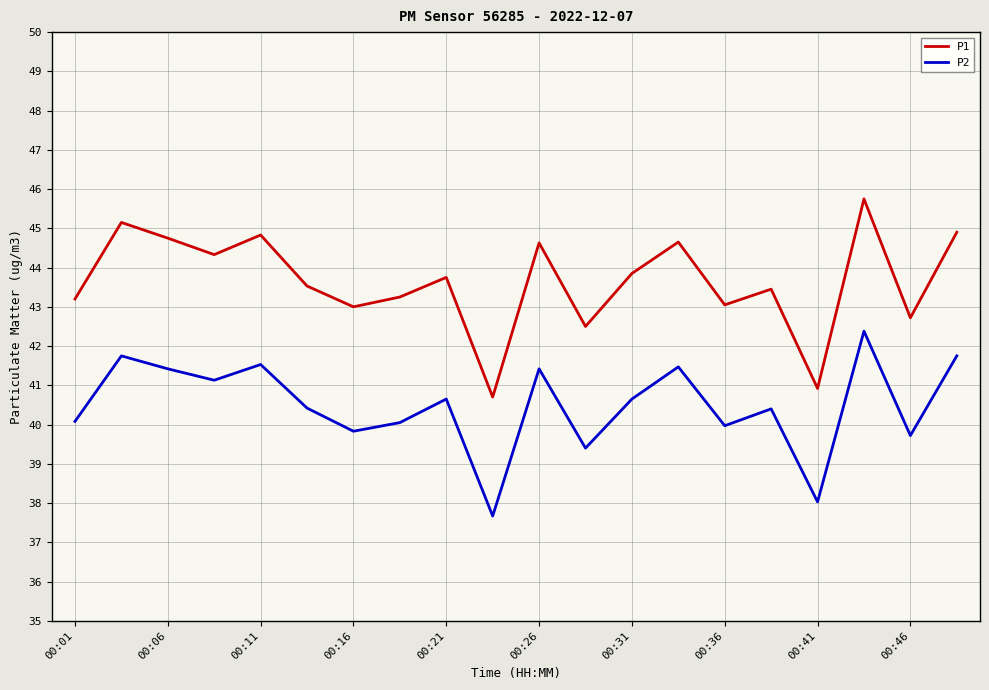

True or false: P2 and P1 intersect in this chart.

False